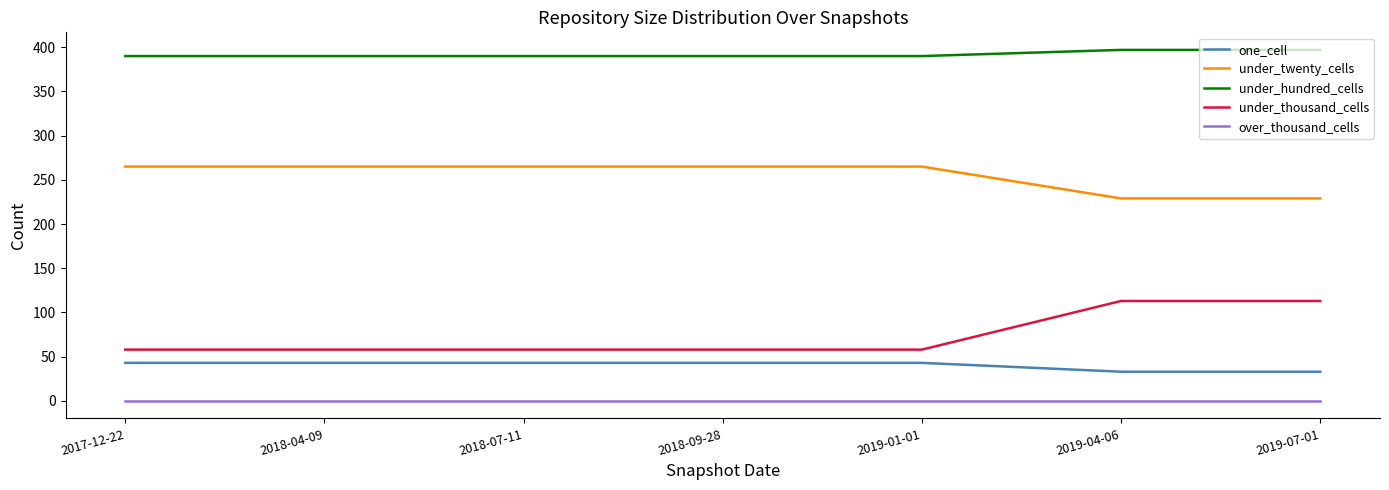

What is the sum of all one_cell values?

281